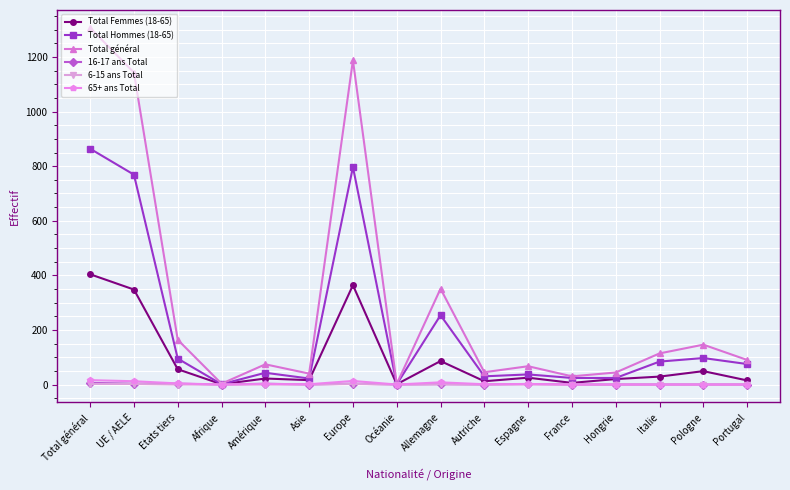

At which label is Total général closest to 654?

Allemagne